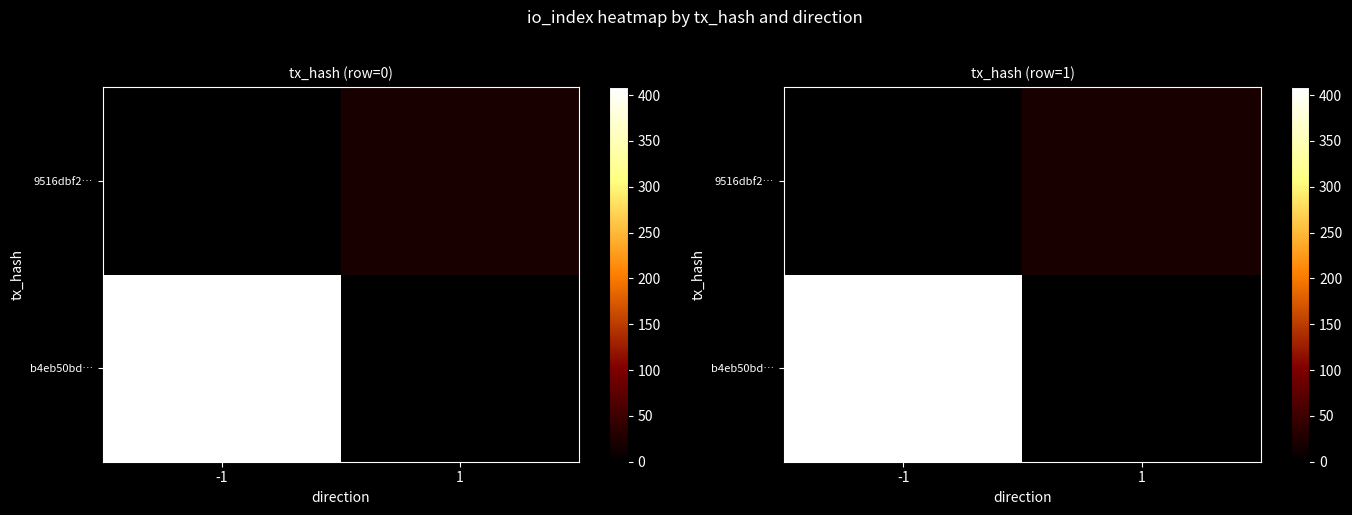

What is the difference between the maximum and minimum values in the b4eb50bd… series?

409